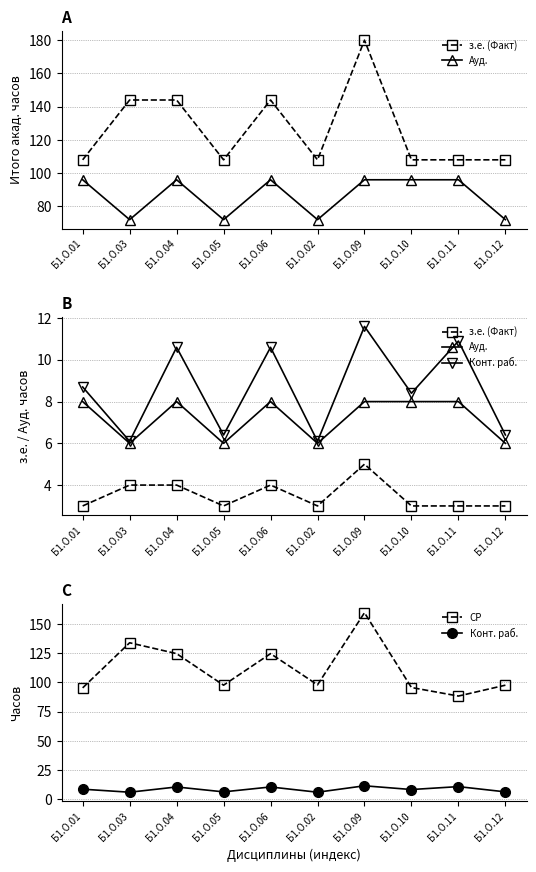

Which series has the largest range (max minus min)?

СР